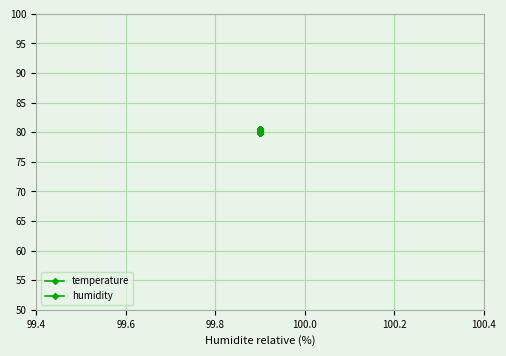

True or false: humidity and temperature intersect in this chart.

False